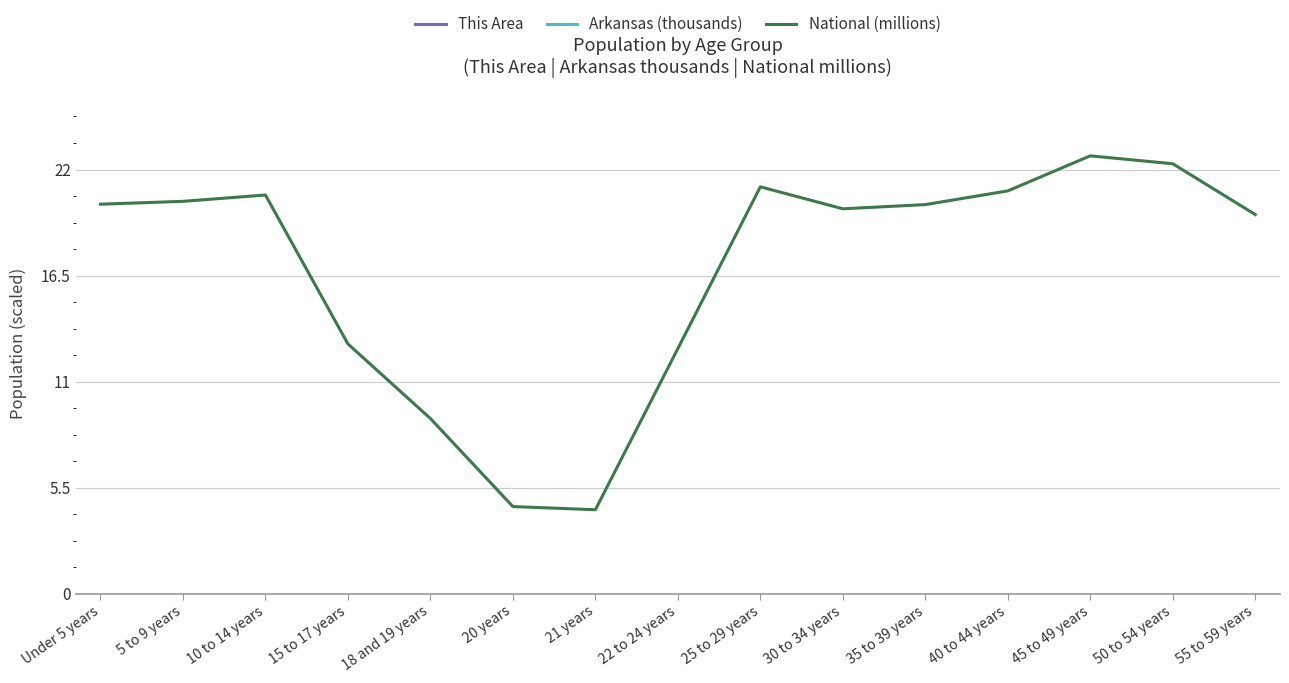

At which label is Arkansas (thousands) closest to 123?

15 to 17 years